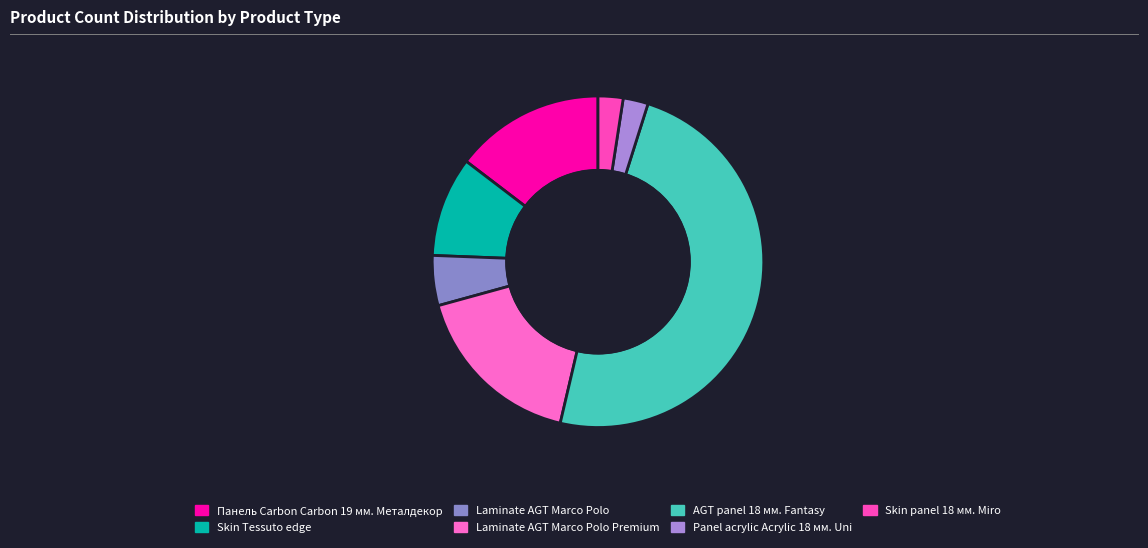

To the nearest percent, what is the average slice percentage?

14%